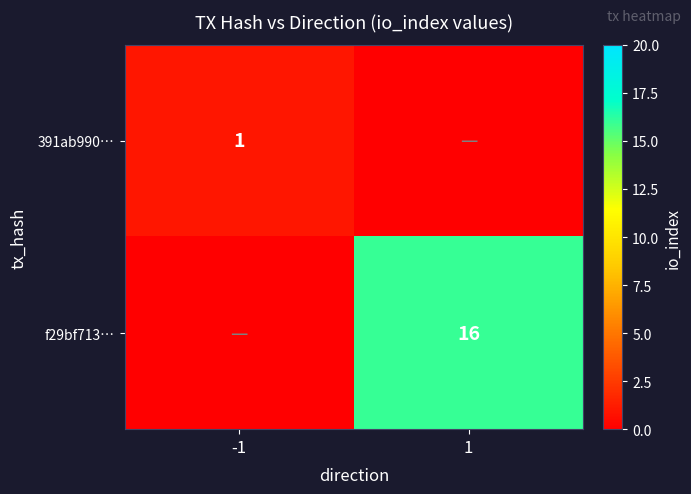

The value of 391ab990… at -1 is 1. True or false?

True